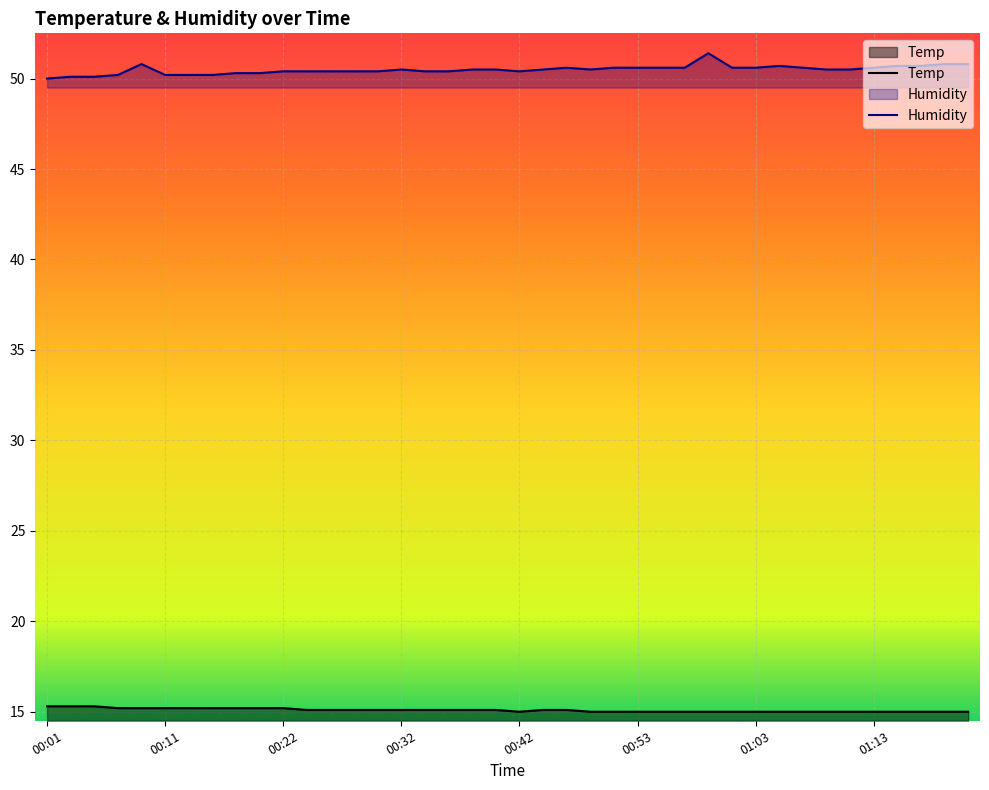

What are all the series names shown in the legend?

Temp, Humidity